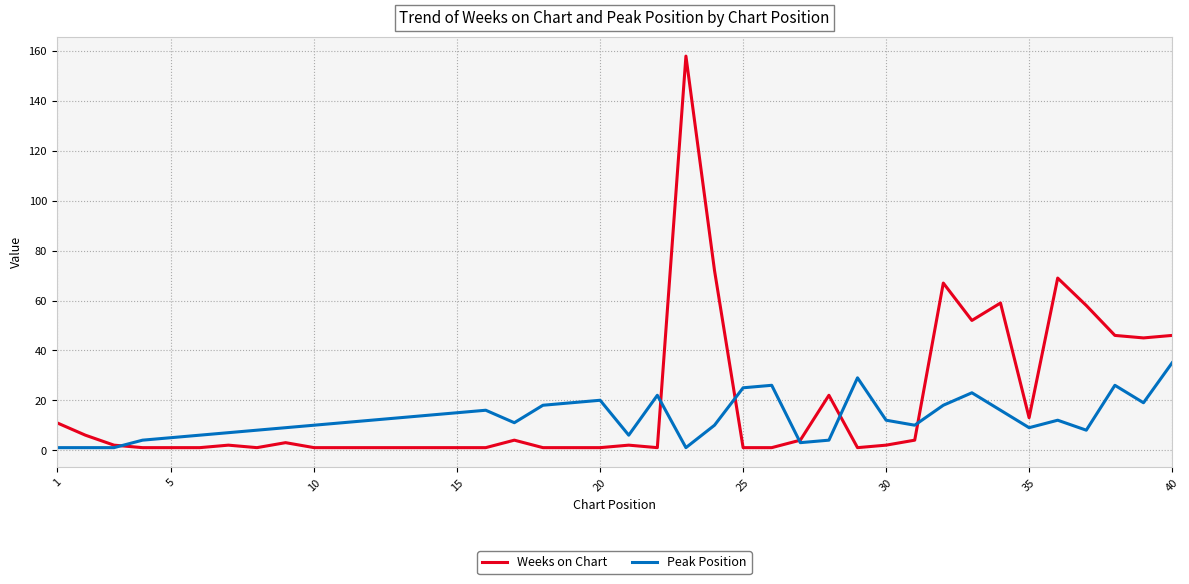

What is the greatest value displayed?

158